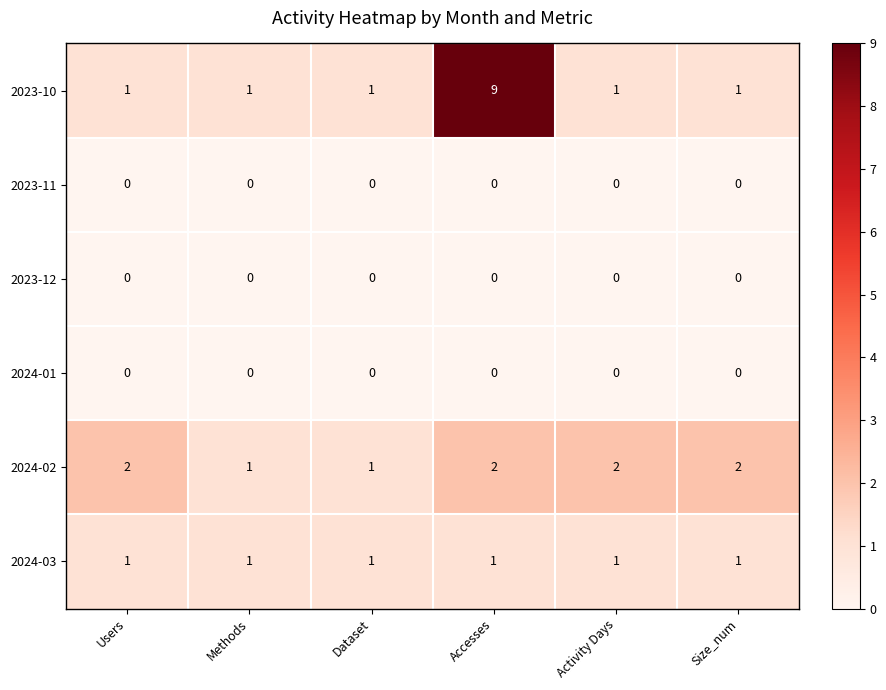

Which series has the largest total across all categories?

2023-10